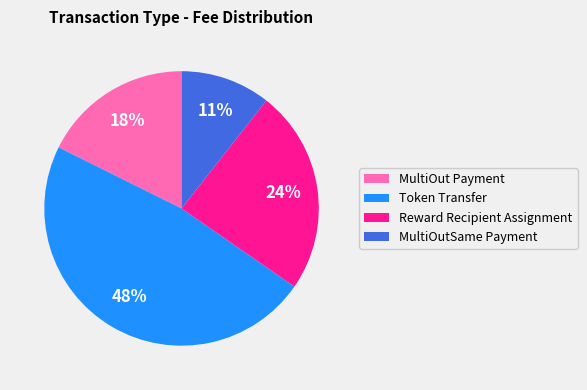

Combined, do Token Transfer and MultiOutSame Payment account for over 50%?

Yes